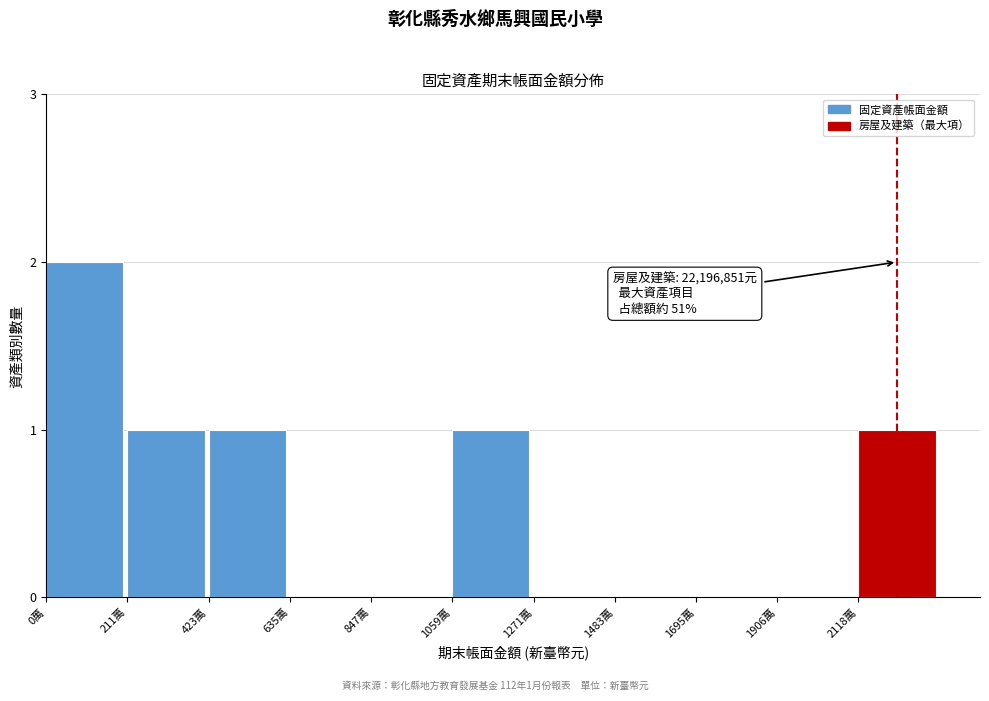

Reading left to right, transcribe all the data shown in this chart.

0萬=2	211萬=1	423萬=1	635萬=0	847萬=0	1059萬=1	1271萬=0	1483萬=0	1695萬=0	1906萬=0	2118萬=1